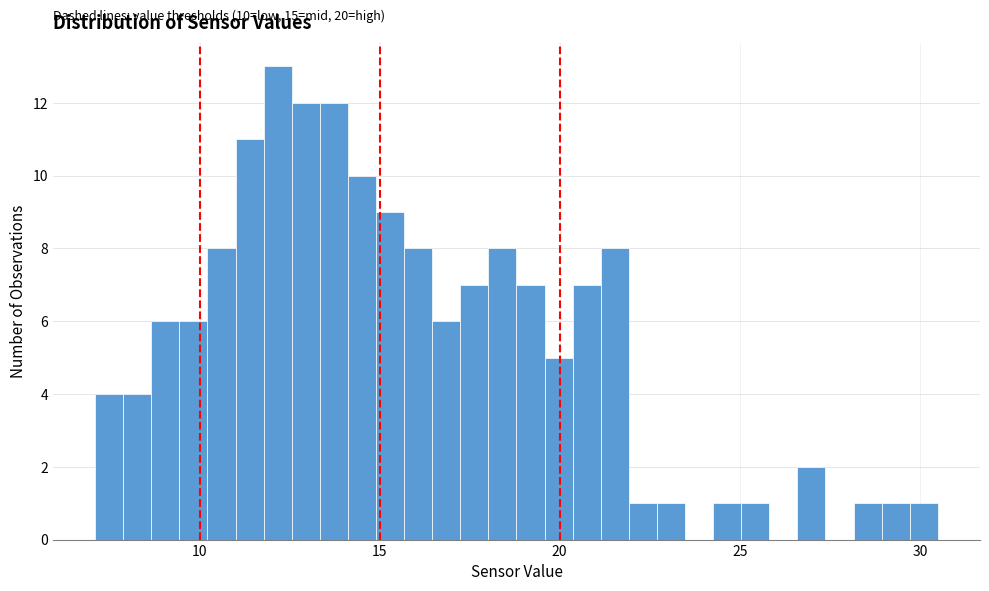

Read against the x-axis, roughly where is the centre of the tallest bar?

12.0